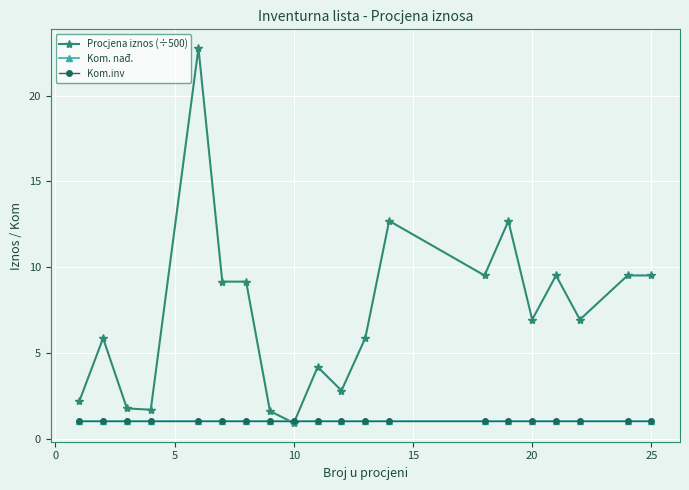

Does the chart have visible grid lines?

Yes